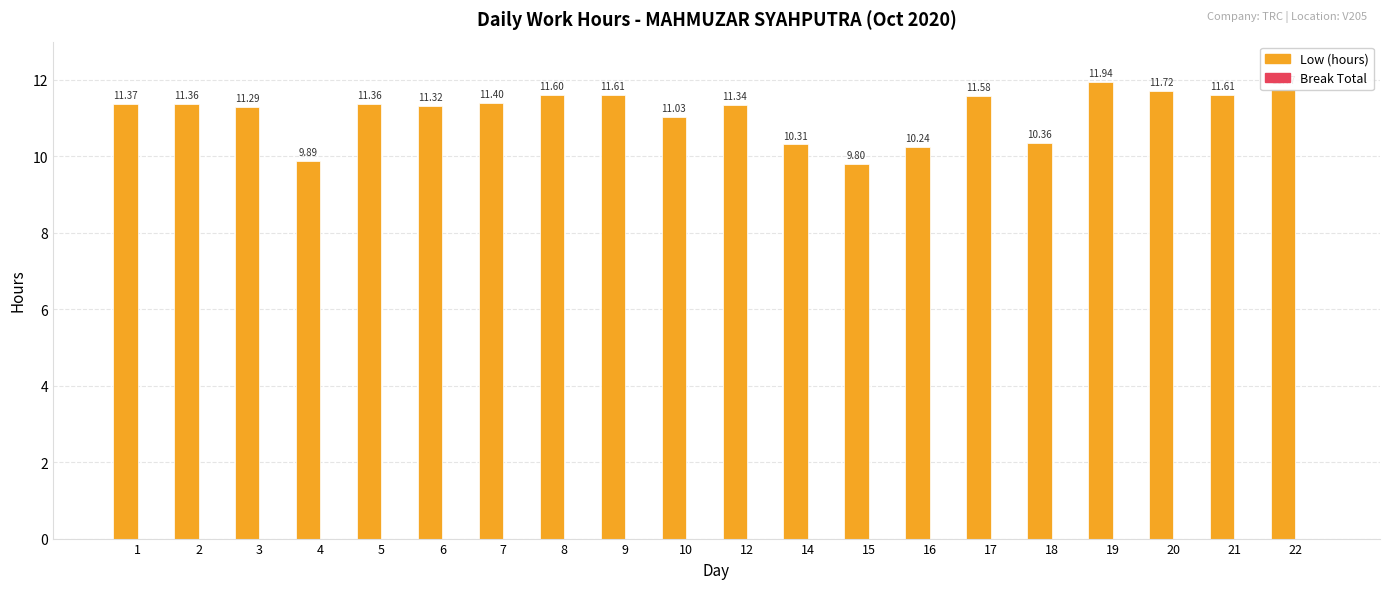

How many distinct data groups are displayed?

1